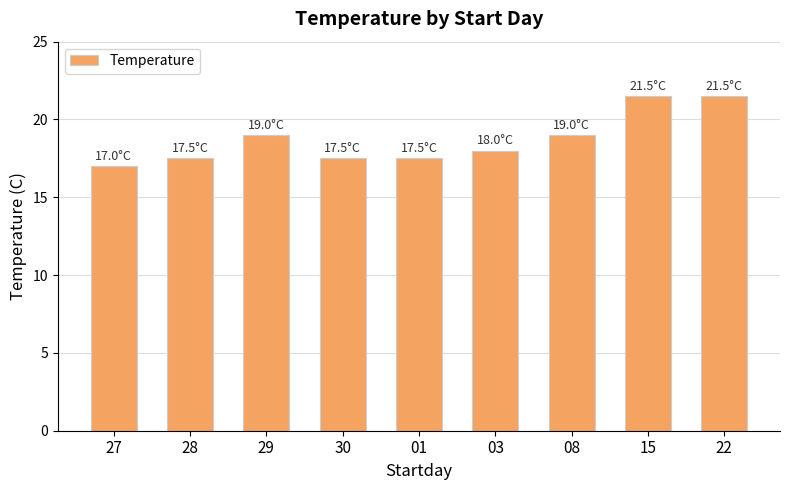

Which category has the lowest value across all series?

27